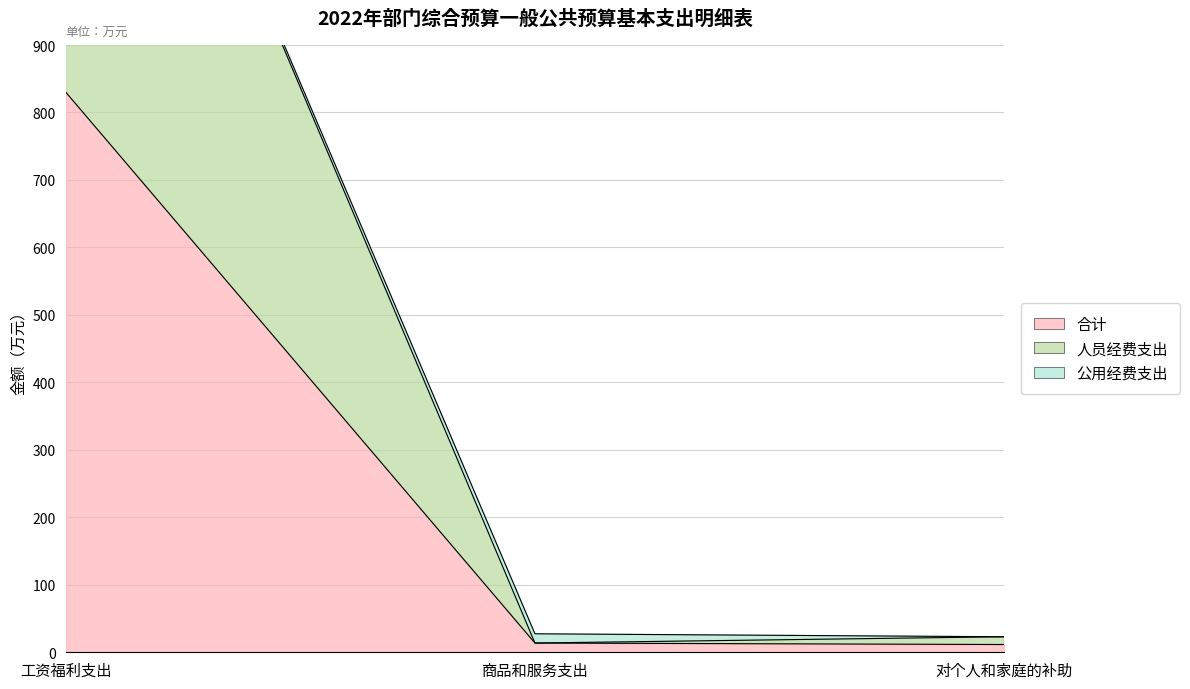

What value does the 人员经费支出 series have at 对个人和家庭的补助?

23.0